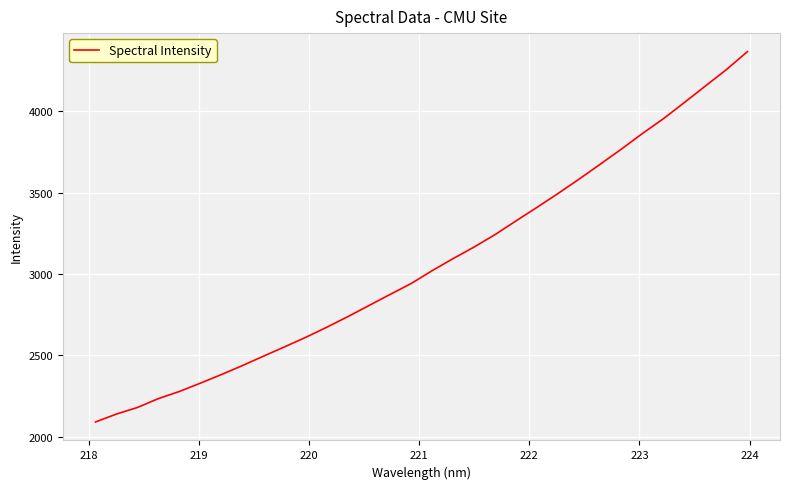

What is the greatest value displayed?

4366.4